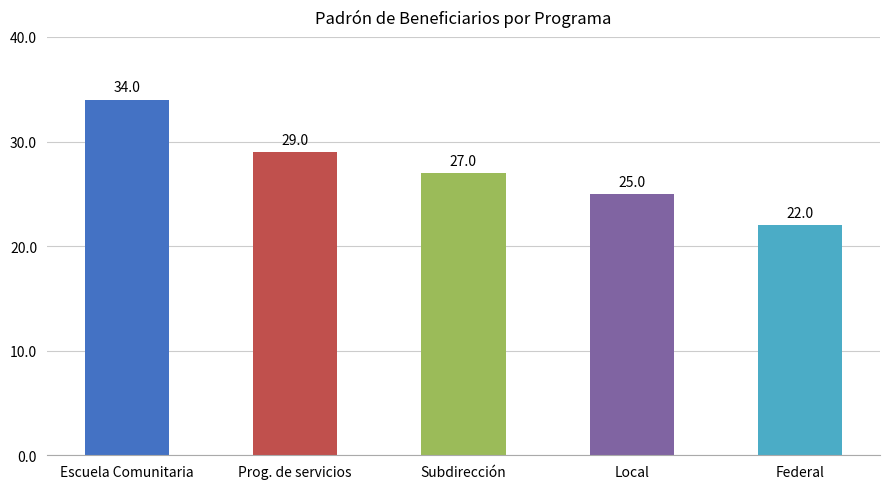

What is the label of the 5th bar from the left?

Federal